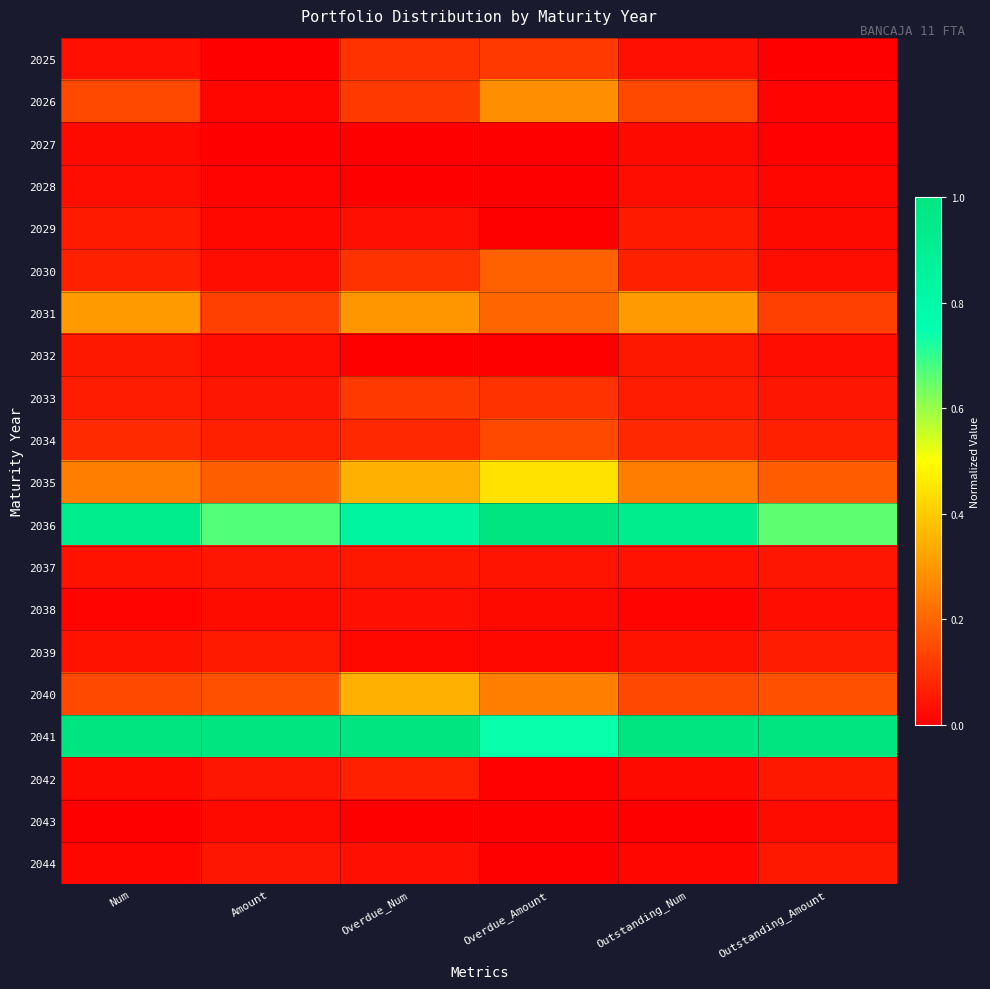

What is the total value across all series at Outstanding_Num?

3.3